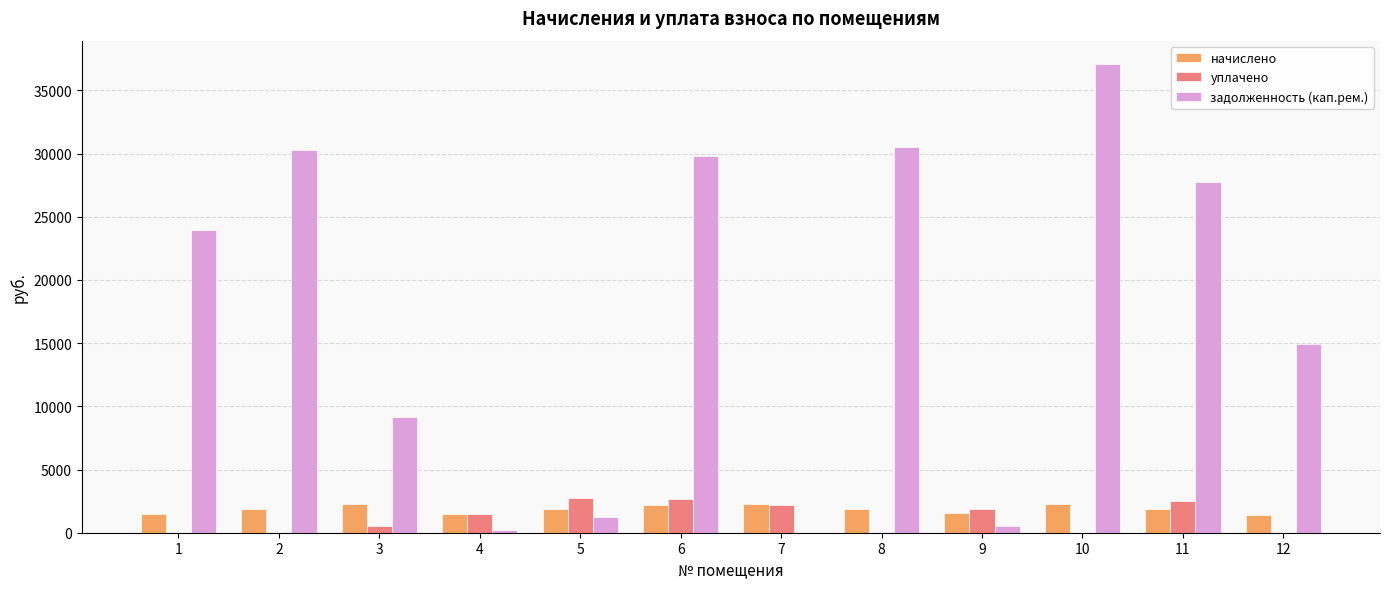

True or false: начислено has a value of 1467.2 at 1.

True